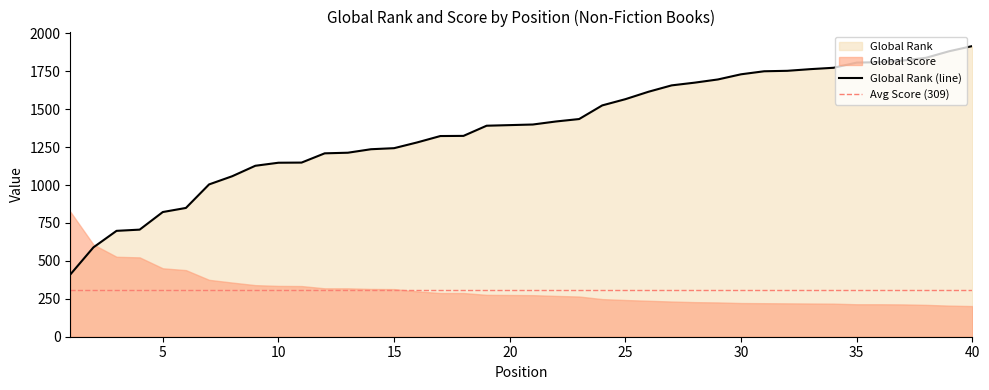

Does the chart display data point markers on the line(s)?

No